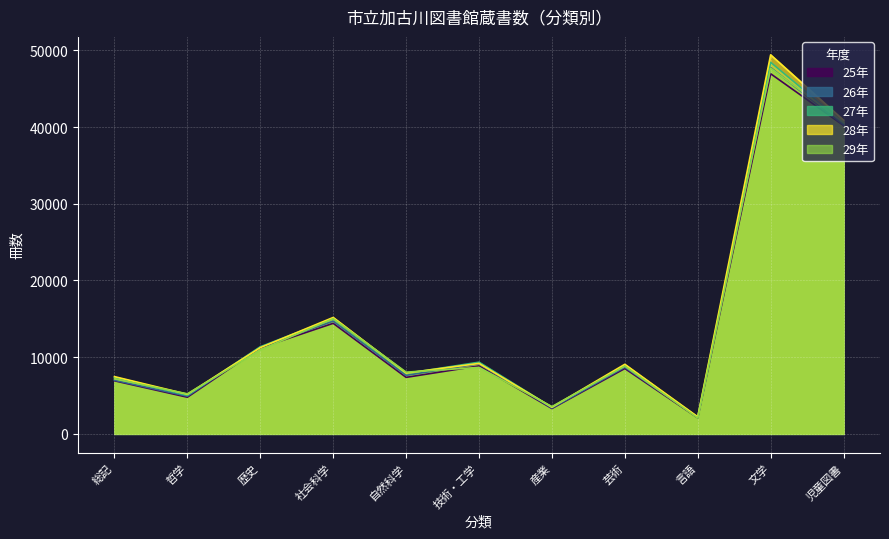

Rank the categories by 27年 value from lowest to highest.

言語, 産業, 哲学, 総記, 自然科学, 芸術, 技術・工学, 歴史, 社会科学, 児童図書, 文学